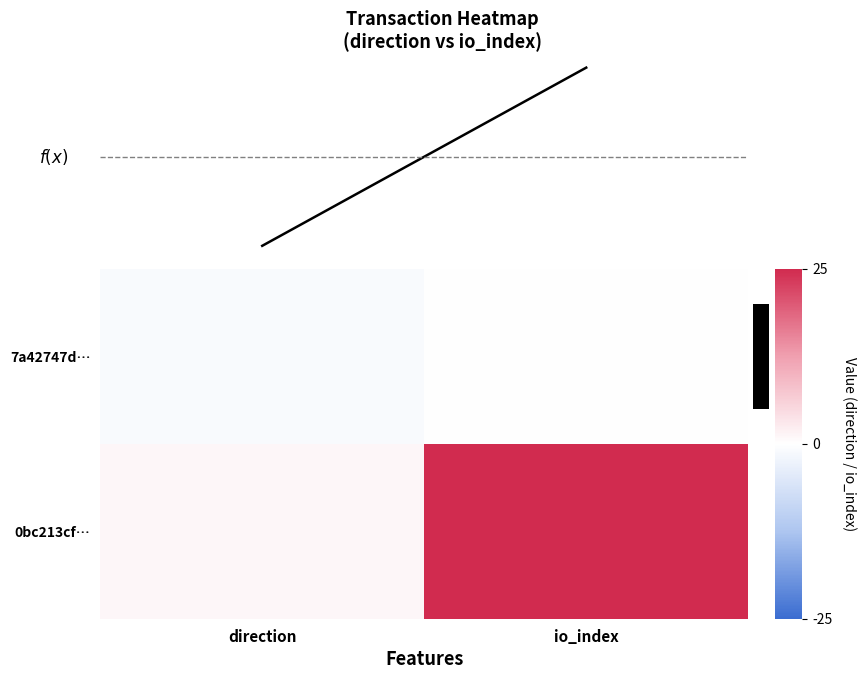

The 7a42747d4484255cee5244f36e42adbc3f82c17 series shows -1 at 0. True or false?

True